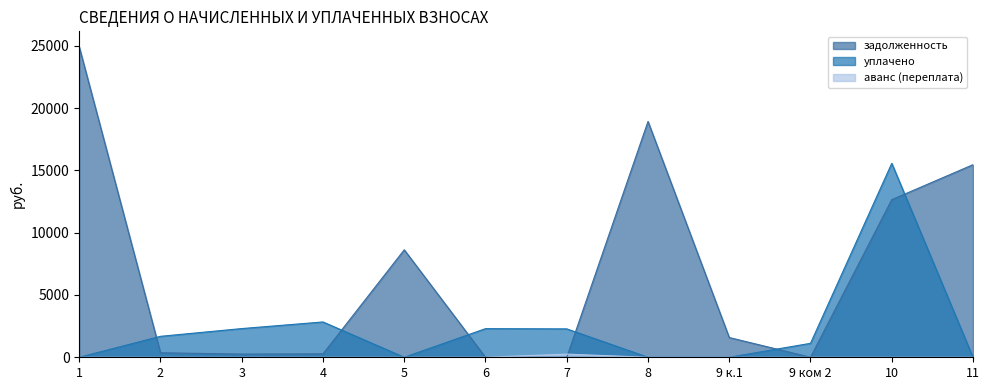

List the labels in order of уплачено value, smallest first.

1, 5, 8, 9 к.1, 11, 9 ком 2, 2, 7, 6, 3, 4, 10